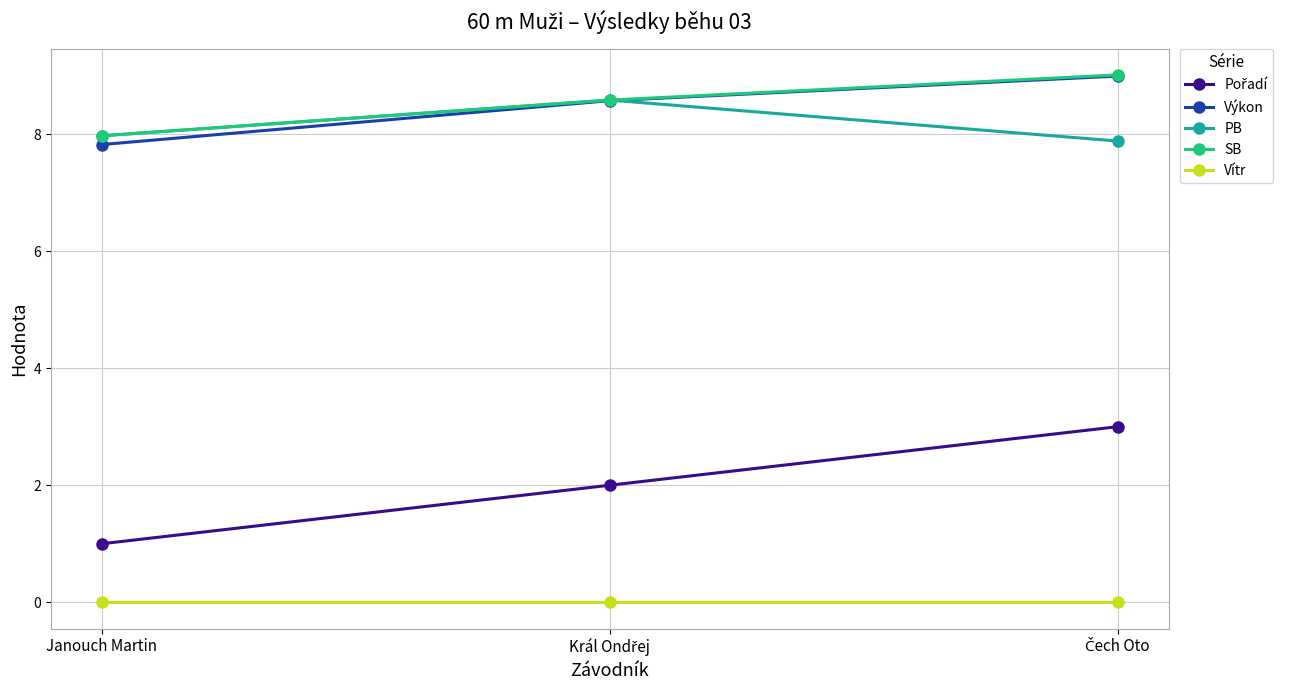

What is the label of the 3rd point from the right?

Janouch Martin